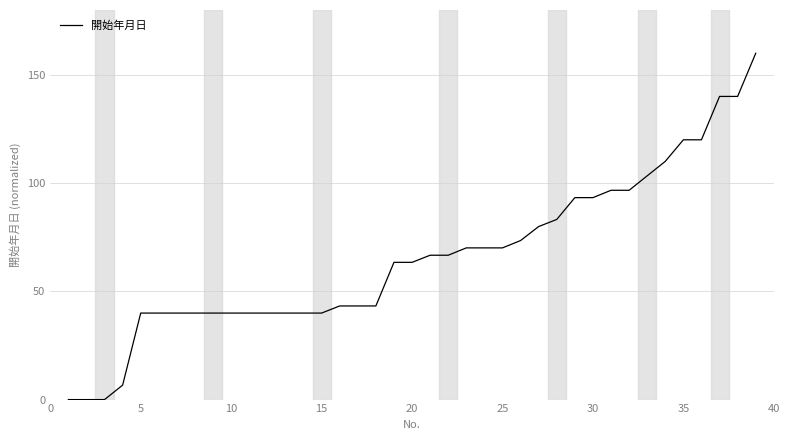

What is the maximum value shown in the chart?

160.0